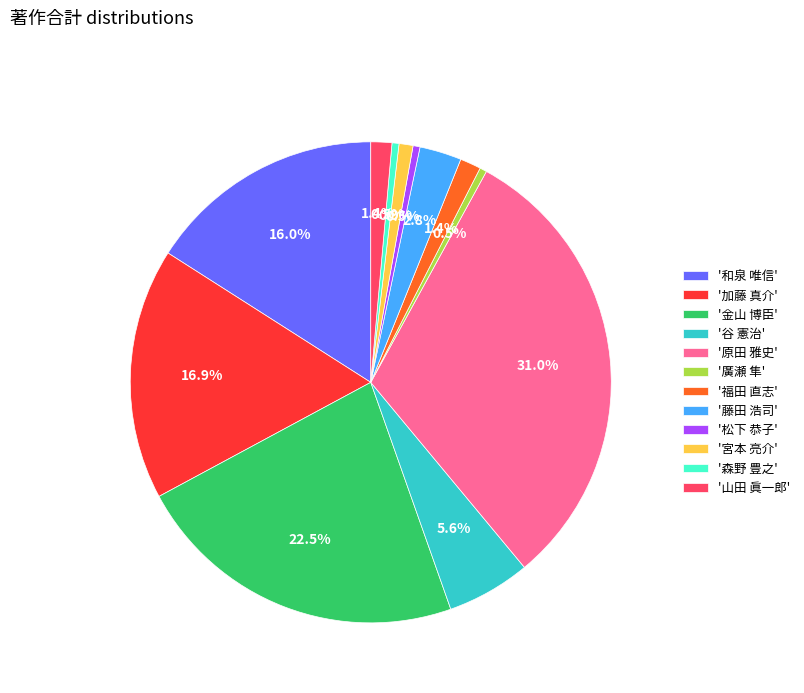

Is '松下 恭子' the majority of the pie?

No